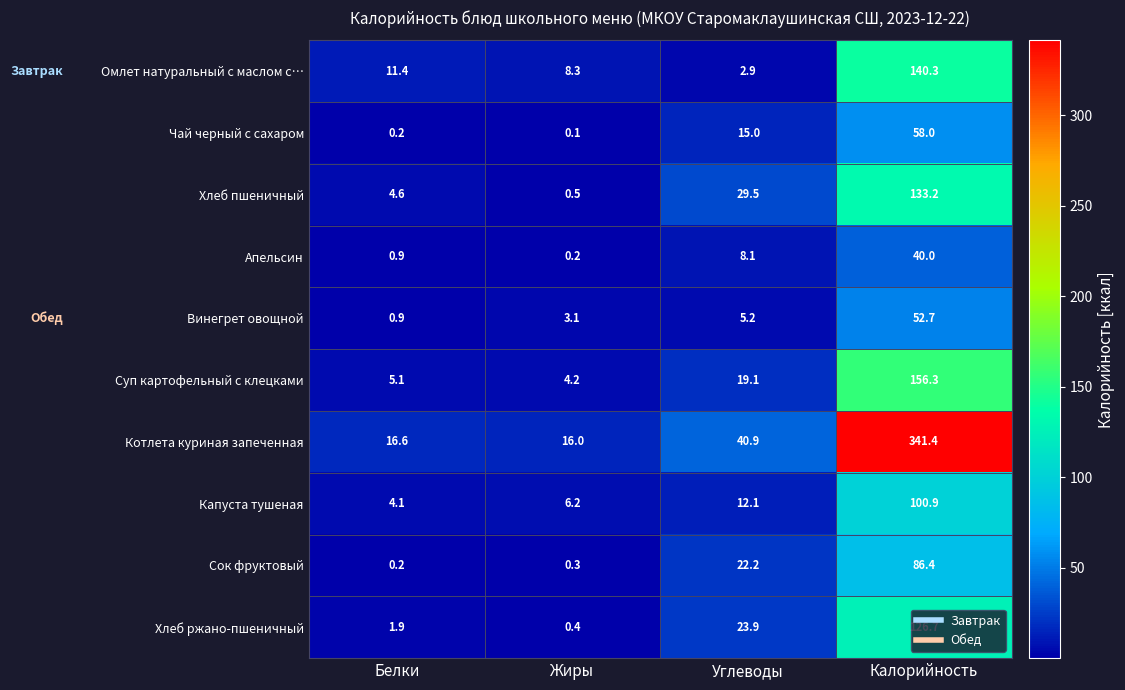

At how many categories does at least one series exceed 337?

1